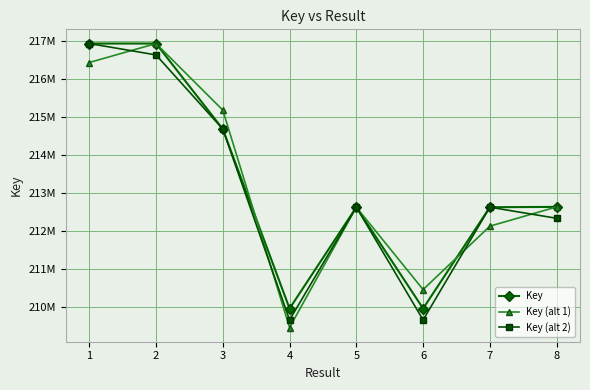

What is the average value of the Key (alt 1) series?

213239158